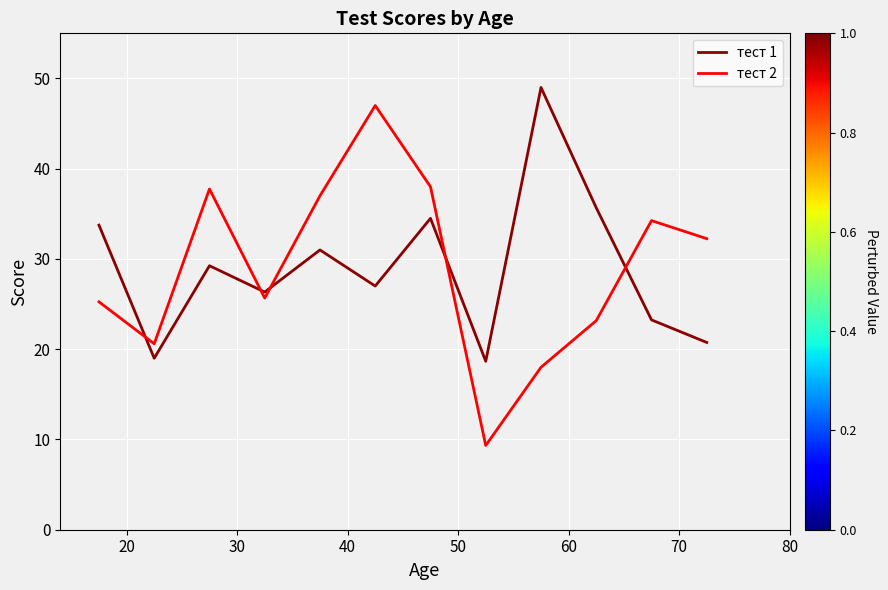

What is the sum of all тест 2 values?

348.3